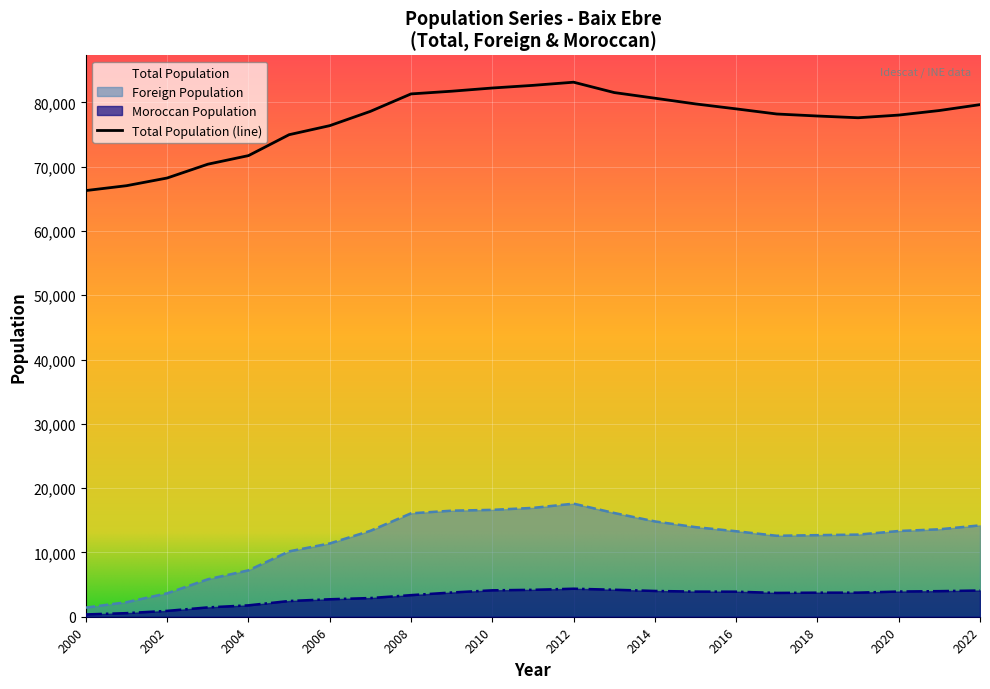

How many lines are shown in the chart?

3